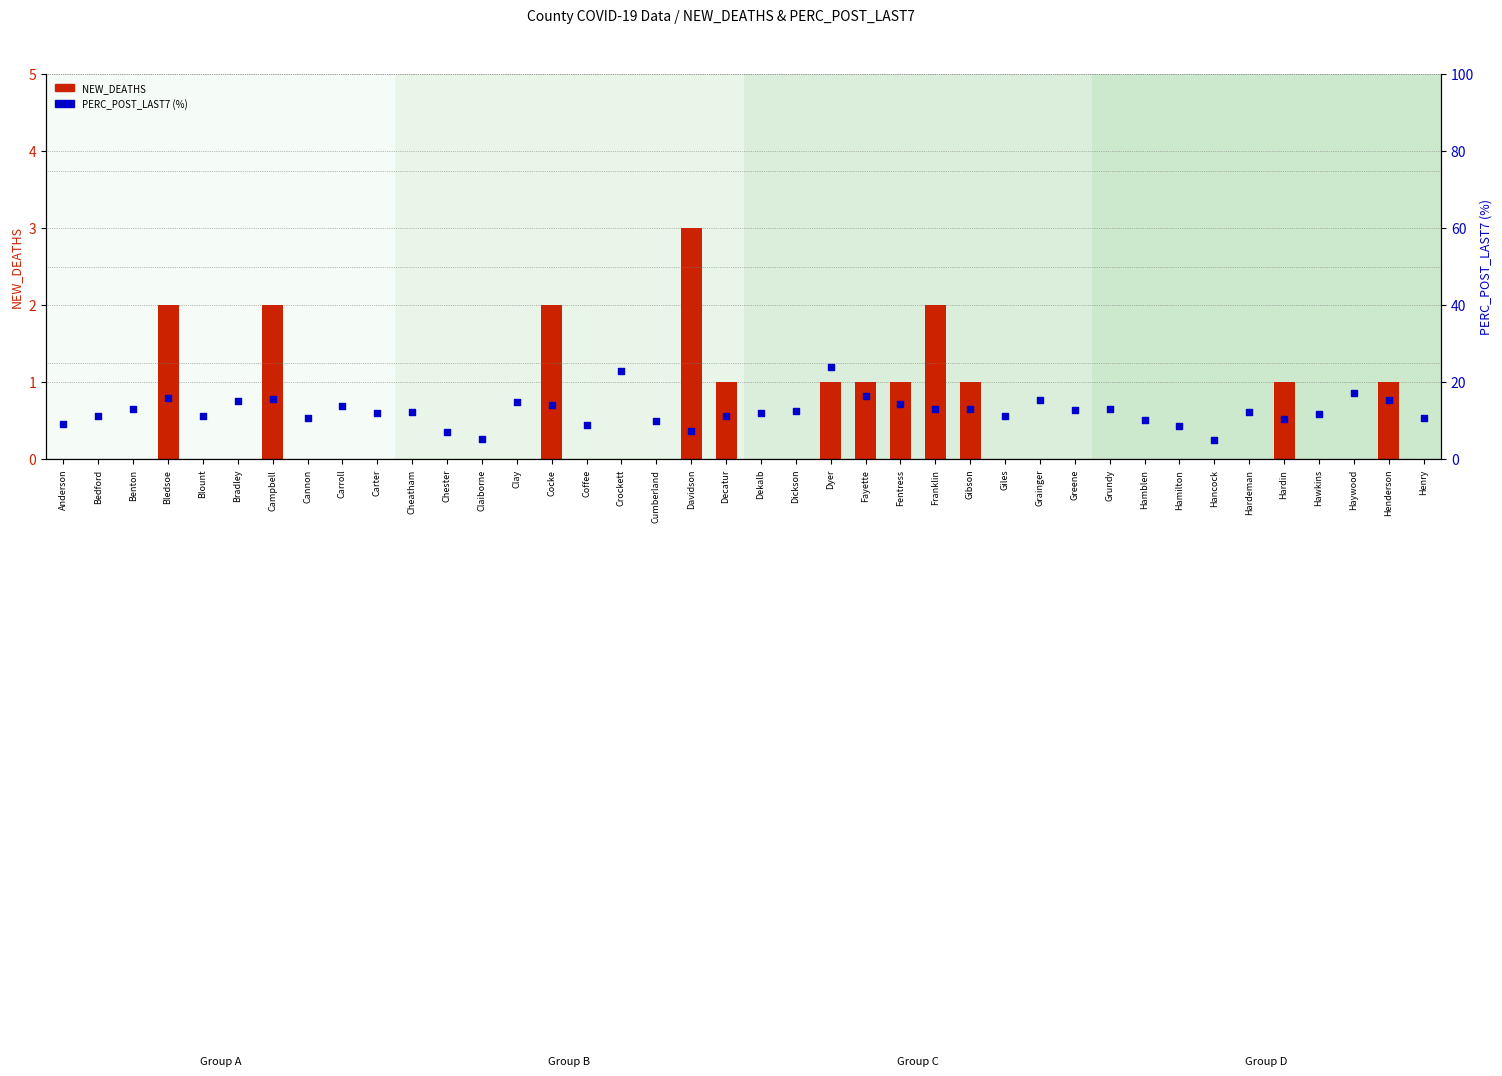

Which series has the largest Y range (max minus min)?

PERC_POST_LAST7 (%)